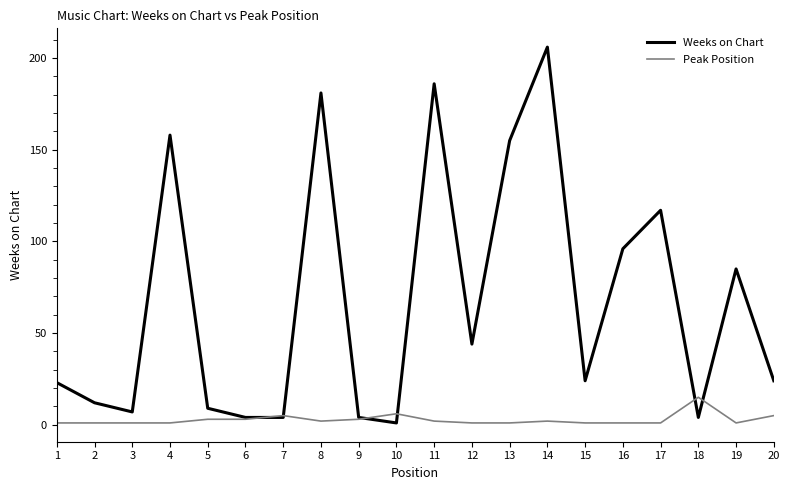

Which category has the highest value in the Weeks on Chart series?

14